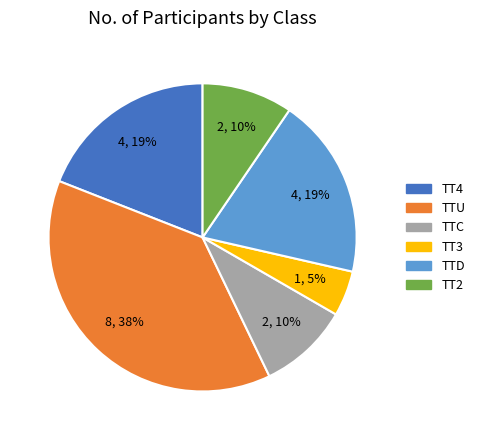

To the nearest percent, what is the difference between the largest and smallest slice percentages?

33%